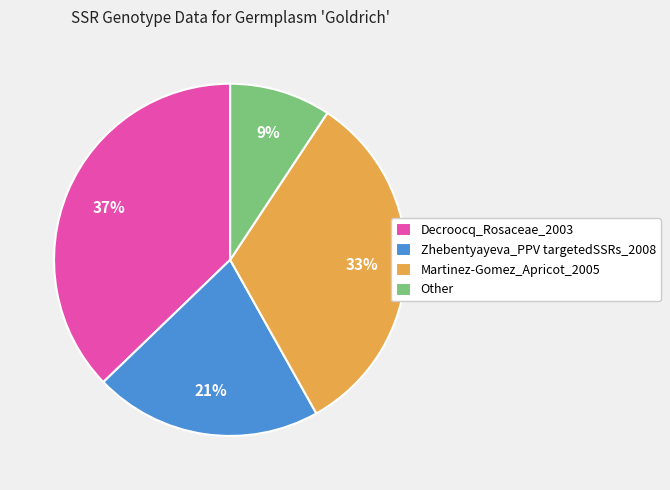

To the nearest percent, what portion does Decroocq_Rosaceae_2003 represent?

37%